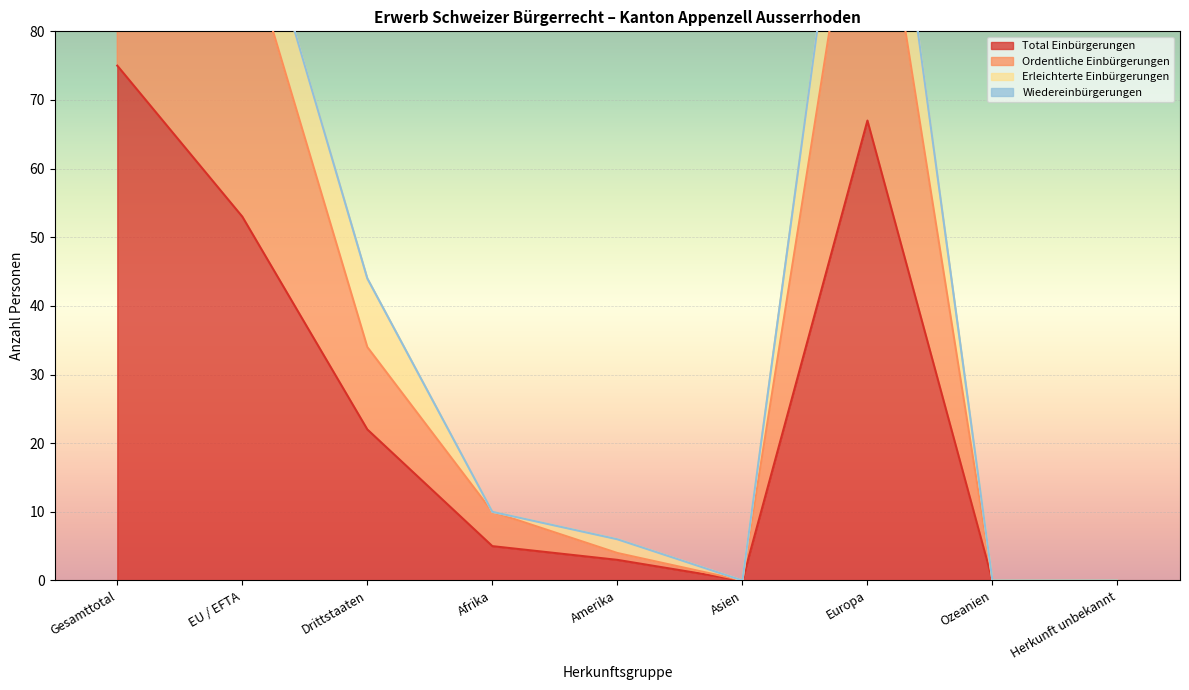

What is the maximum value for Total Einbürgerungen?

75